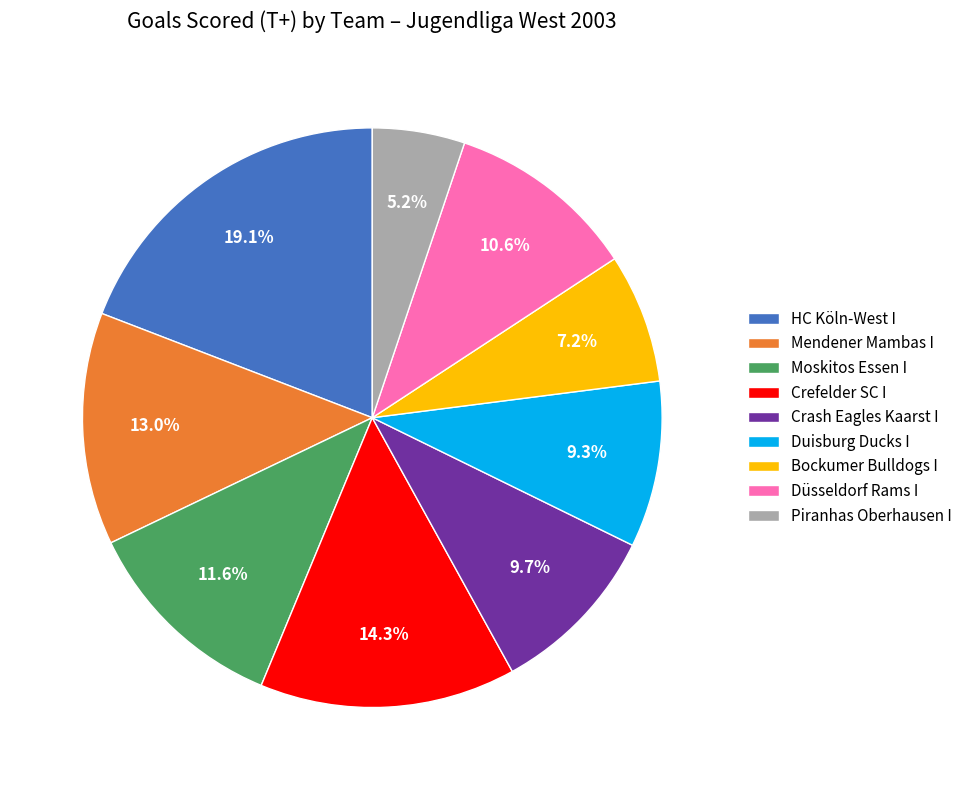

What portion of the pie excludes Moskitos Essen I?

88.4%